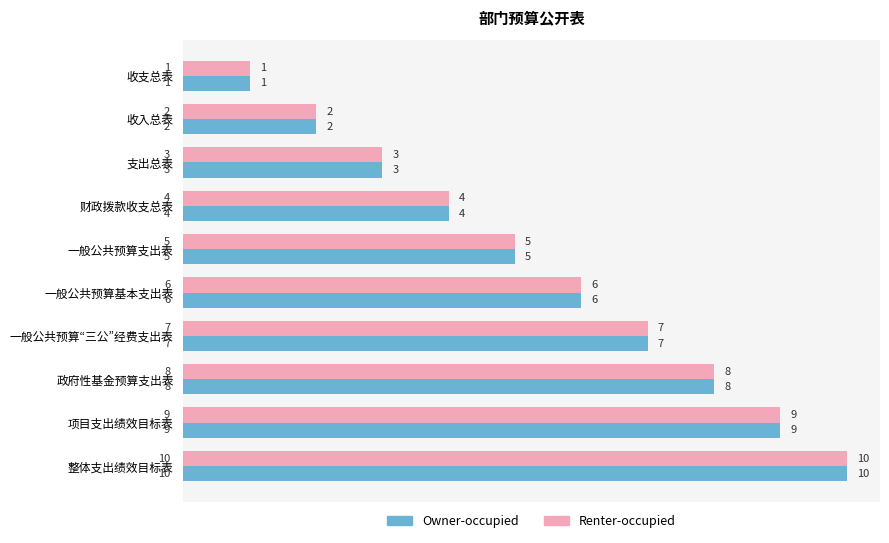

Rank the categories by Owner-occupied value from highest to lowest.

整体支出绩效目标表, 项目支出绩效目标表, 政府性基金预算支出表, 一般公共预算“三公”经费支出表, 一般公共预算基本支出表, 一般公共预算支出表, 财政拨款收支总表, 支出总表, 收入总表, 收支总表